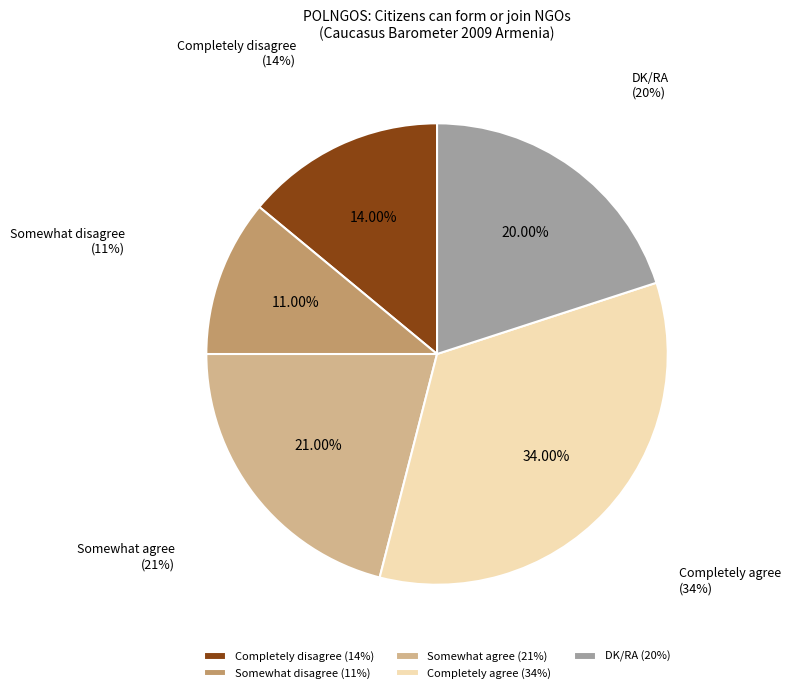

Do Completely disagree and Somewhat agree together represent more than half of the pie?

No